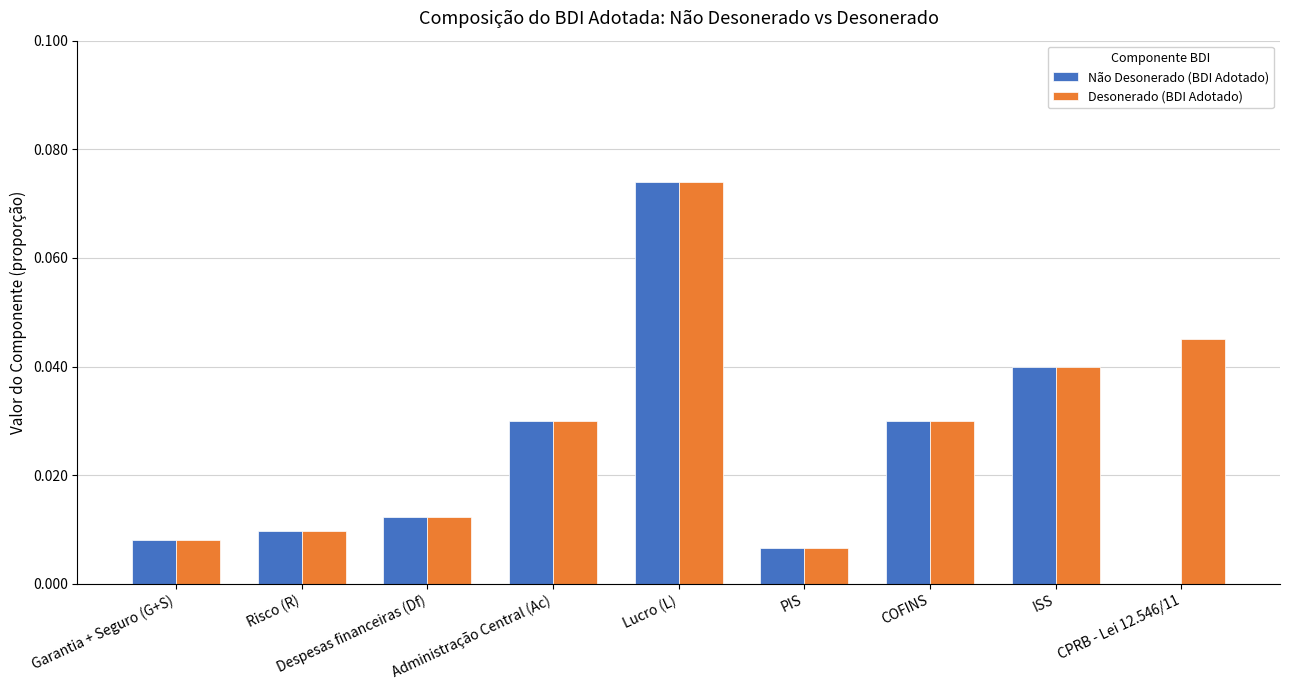

True or false: Desonerado (BDI Adotado) has a value of 0.0 at ISS.

True